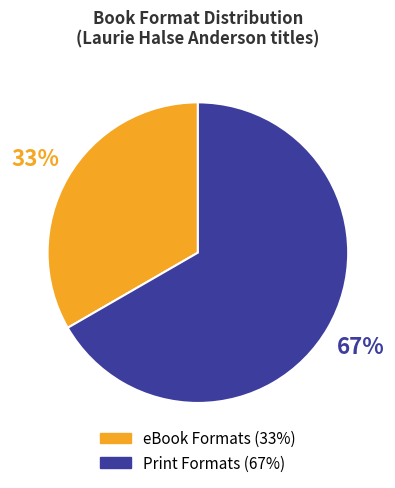

To the nearest percent, what is the average slice percentage?

50%